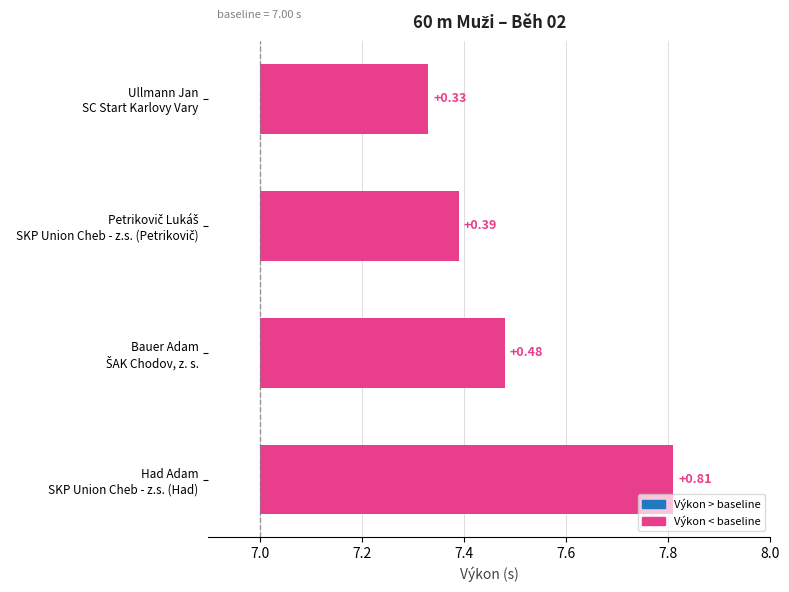

What is the difference between the second highest and minimum values?

0.2